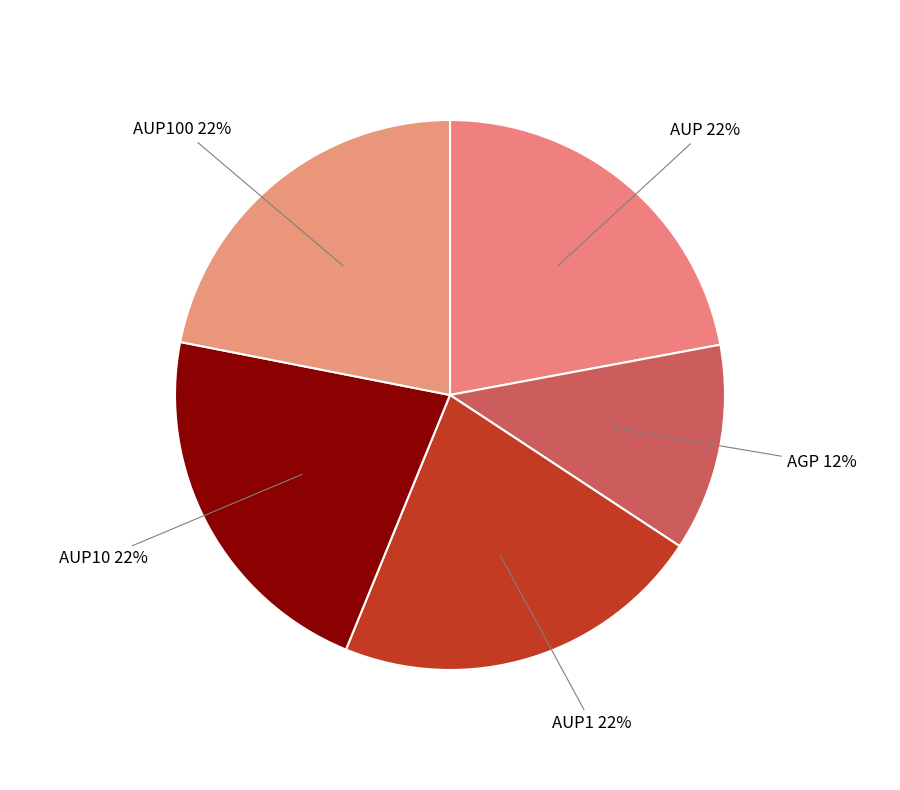

To the nearest percent, what percentage of the pie is AUP10 22%?

22%